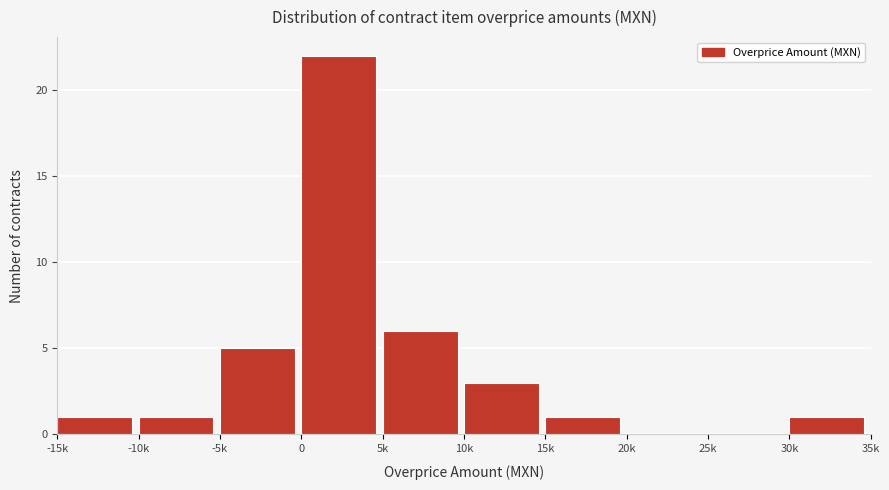

Reading left to right, extract all data points from this chart.

-15k=1	-10k=1	-5k=5	0=22	5k=6	10k=3	15k=1	20k=0	25k=0	30k=1